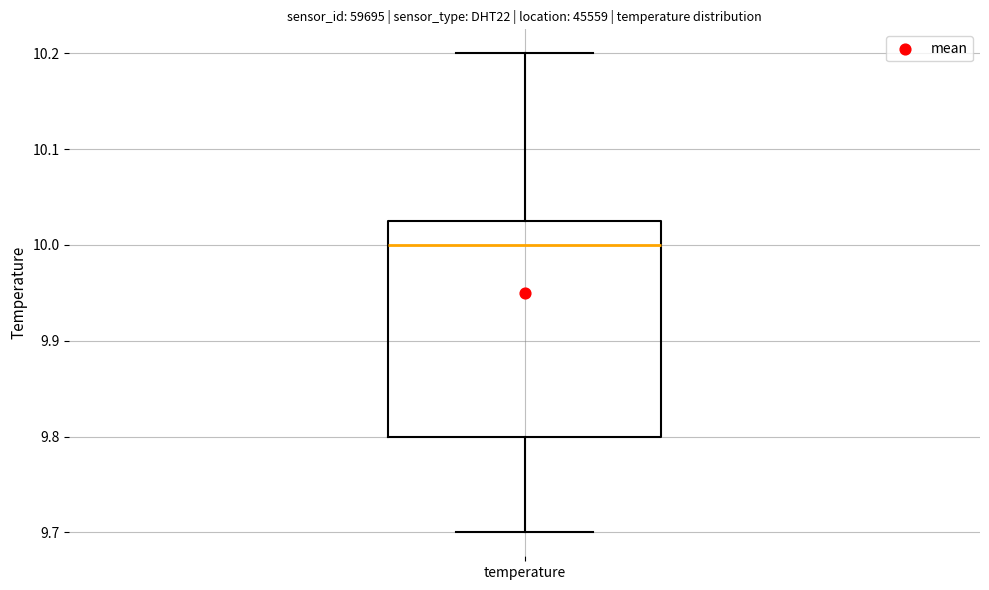

Transcribe this box plot: give where the median line is, the range the box spans, and where the two whiskers end, as read against the y-axis. The values are not printed on the chart, so give them approximately, as read against the axis.

median 10.00, box 9.80 to 10.03, whiskers 9.70 to 10.20